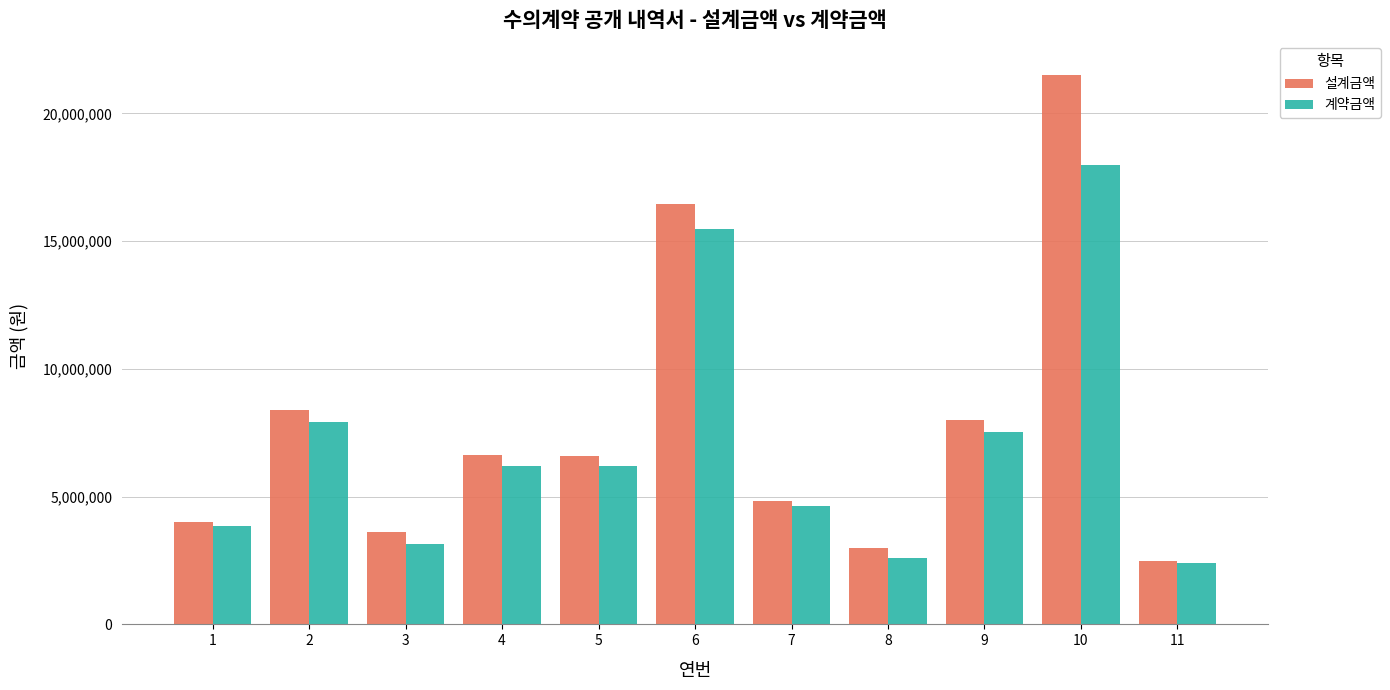

Where does the 설계금액 series first go above 6578000?

2